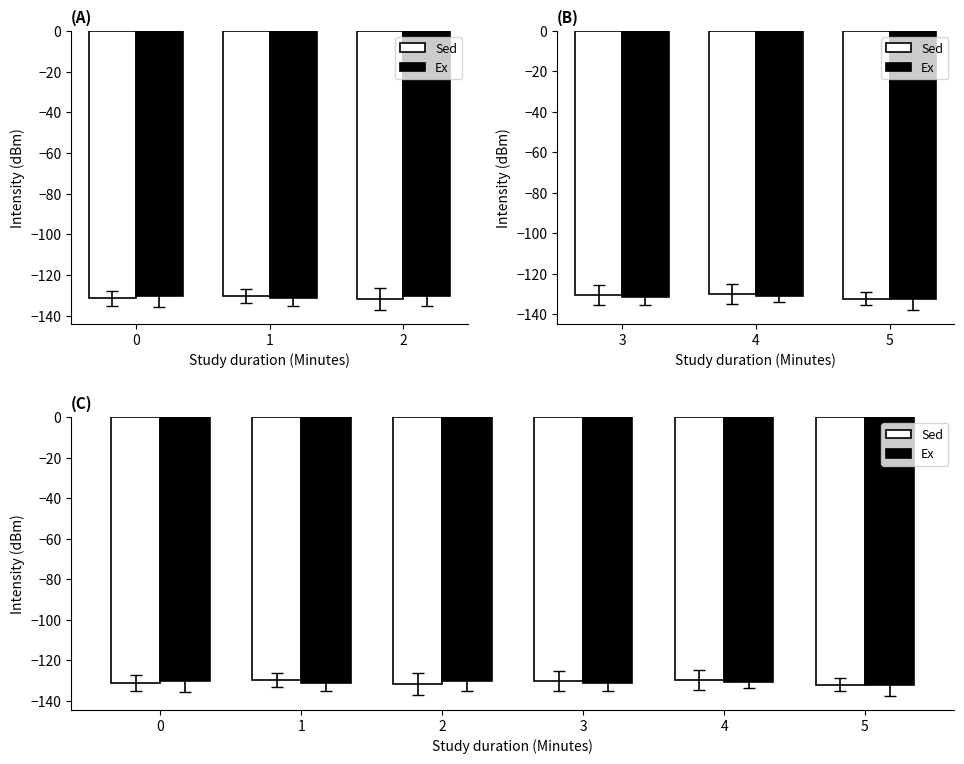

What is the minimum value shown in the chart?

-132.2